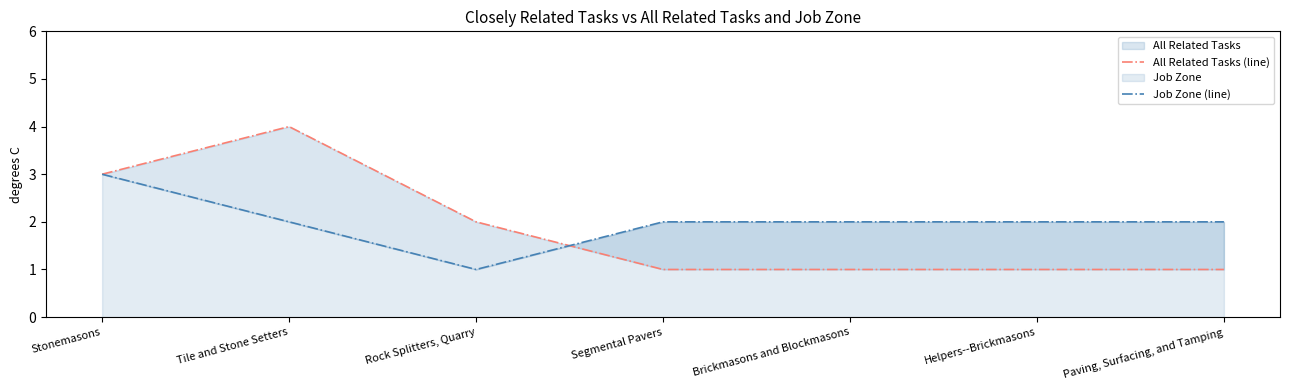

At how many categories does at least one series exceed 2?

2